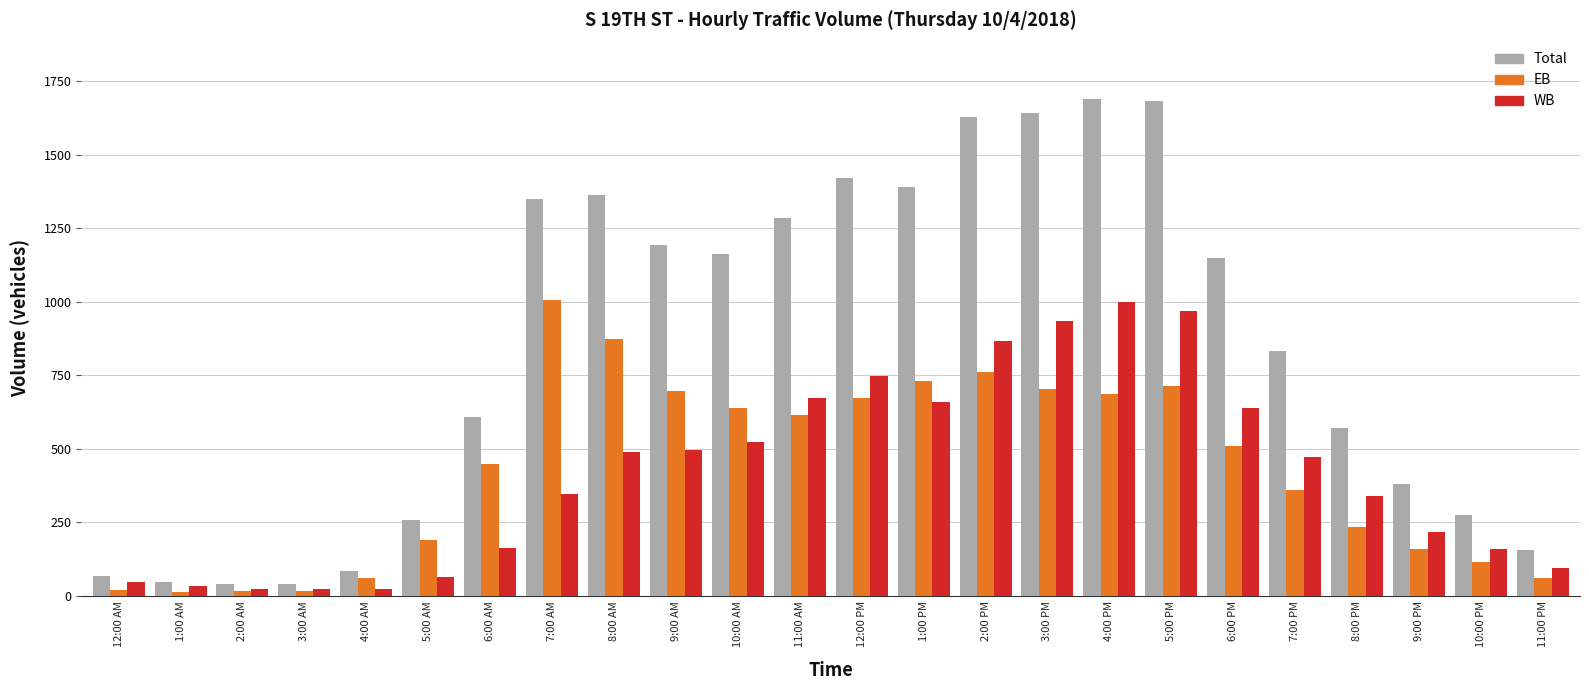

The value of Total at 5:00 AM is 257. True or false?

True